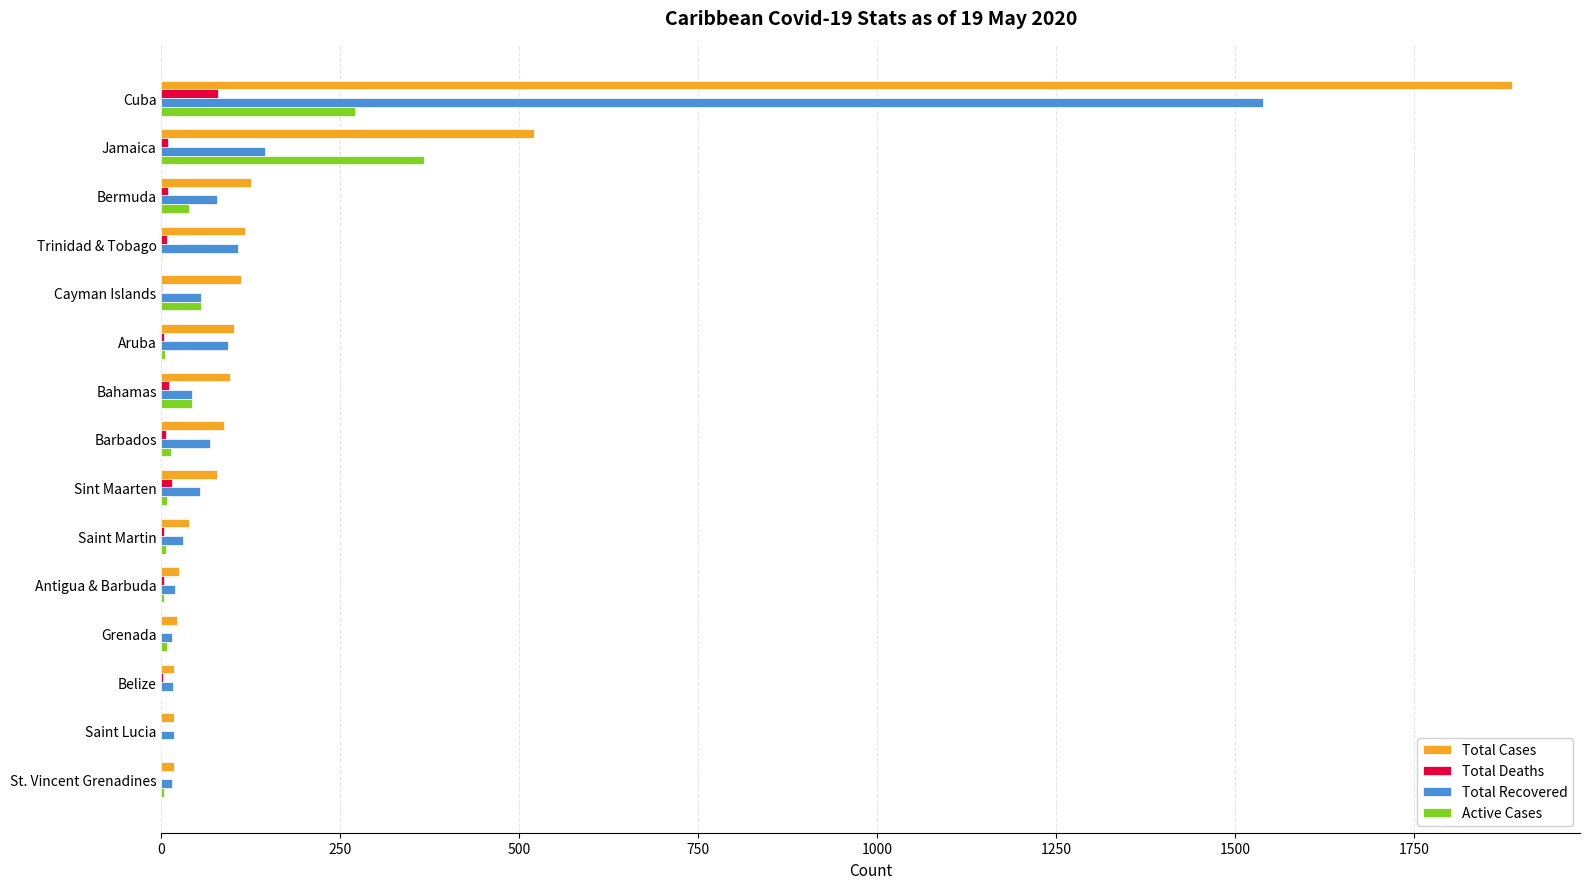

What is the sum of all Total Cases values?

3260